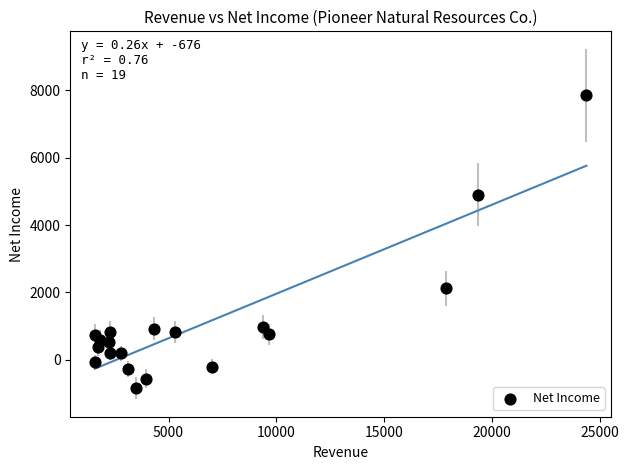

What is the range of Y values (max minus min)?

8683